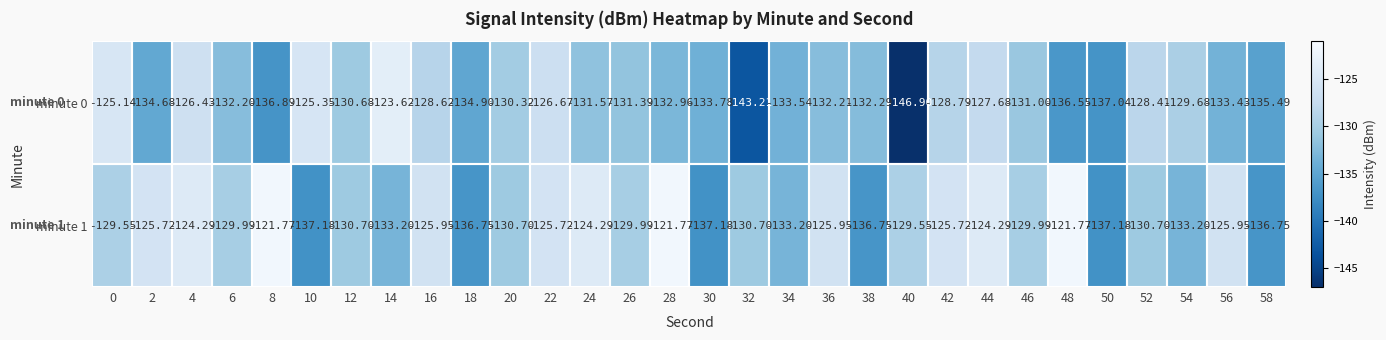

How many series are shown in this chart?

2